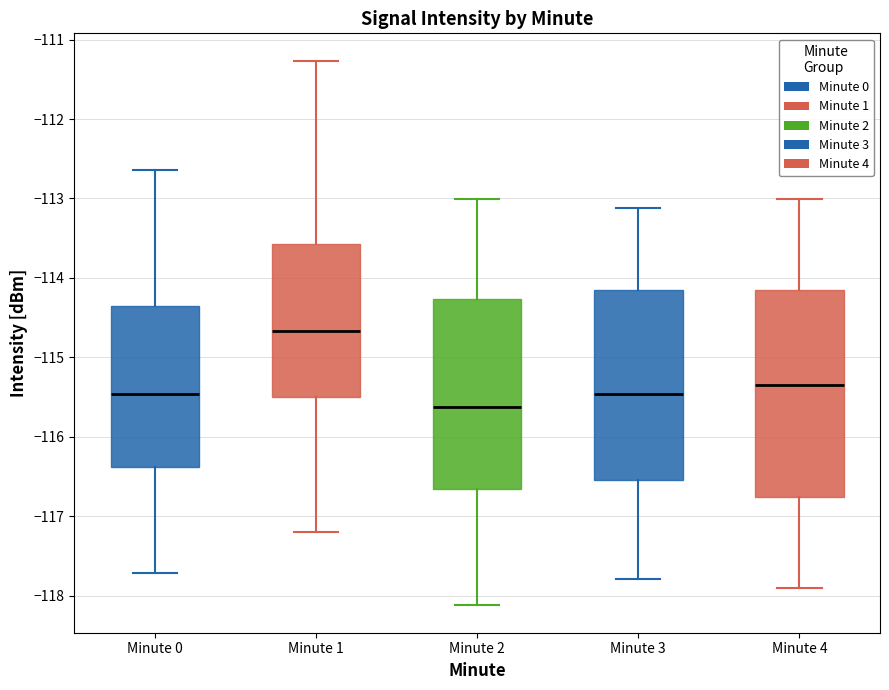

Which box is the tallest, from its lower edge to its upper edge?

Minute 4